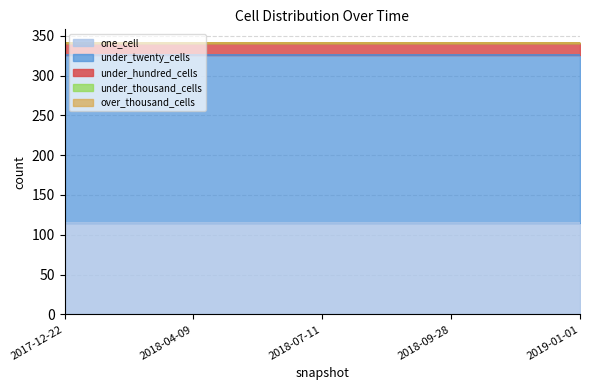

Does the chart have visible grid lines?

Yes